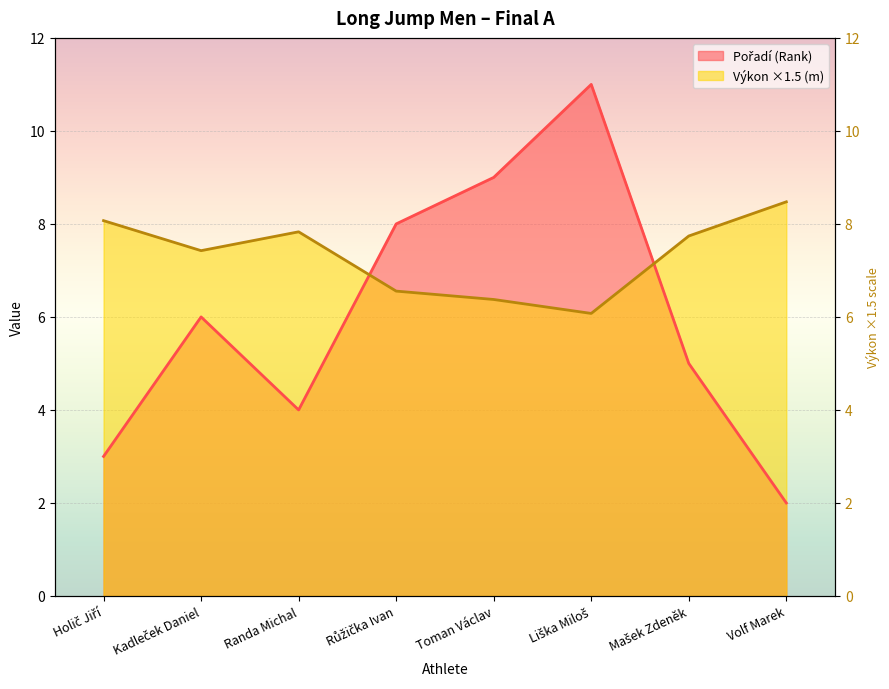

Between which two adjacent categories do Výkon and Pořadí first intersect?

Randa Michal and Růžička Ivan